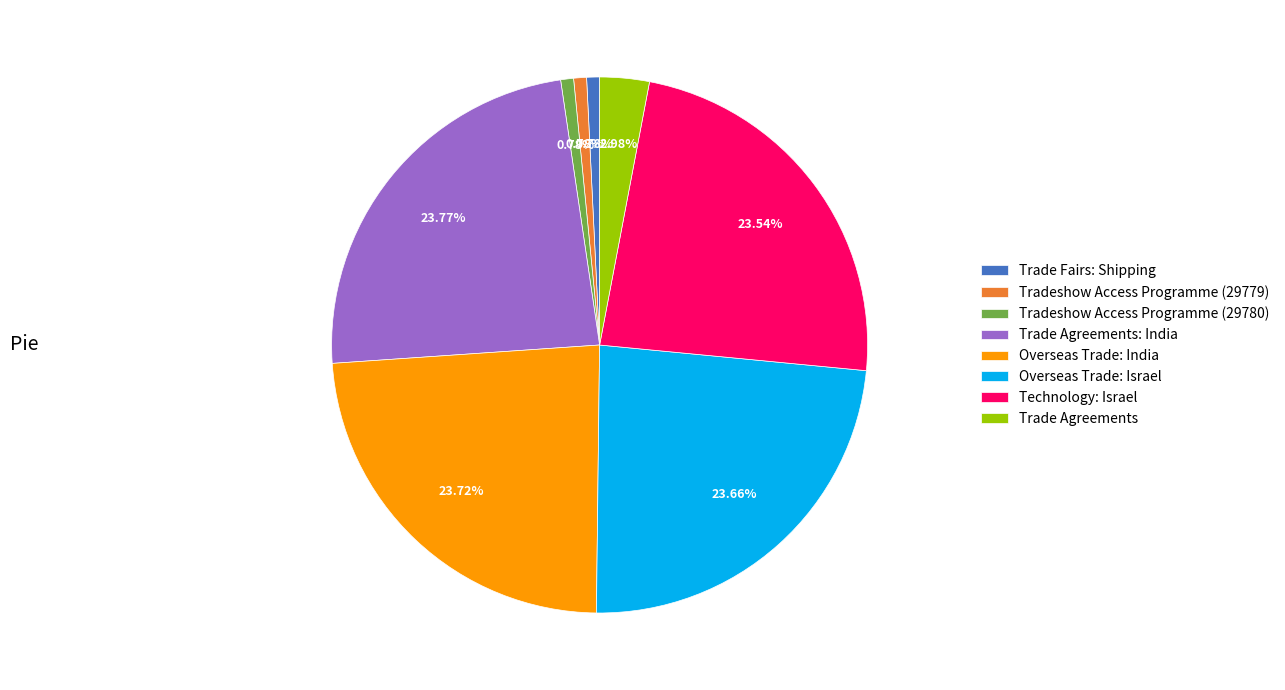

Is it true that Trade Fairs: Shipping is 1% of the pie?

True